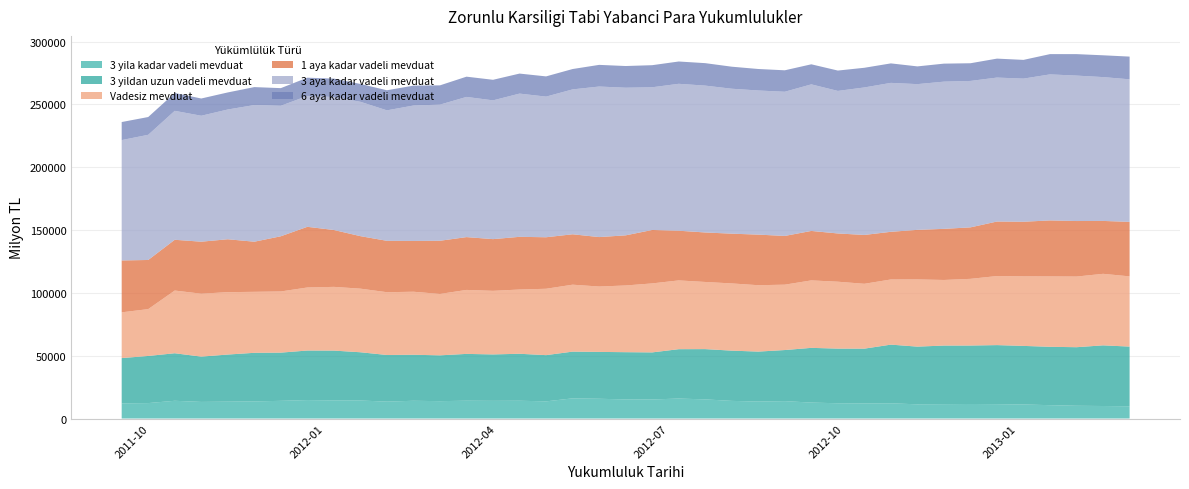

Reading left to right, what are all the values shown in this chart?

3 yila kadar vadeli mevduat: 2011-09-16=12049.3	2011-09-30=12282.7	2011-10-14=14123.7	2011-10-28=13211.8	2011-11-11=13427.1	2011-11-25=13613.3	2011-12-09=14083.2	2011-12-23=14685.9	2012-01-06=14431.6	2012-01-20=14339.6	2012-02-03=13451.2	2012-02-17=14128.6	2012-03-02=13815.0	2012-03-16=14190.4	2012-03-30=14069.6	2012-04-13=14163.0	2012-04-27=13657.3	2012-05-11=16047.5	2012-05-25=15725.8	2012-06-08=15200.0	2012-06-22=15151.9	2012-07-06=15904.8	2012-07-20=15226.7	2012-08-03=14043.1	2012-08-17=13495.7	2012-08-31=13838.7	2012-09-14=12690.5	2012-09-28=12149.0	2012-10-12=12026.9	2012-10-26=12103.9	2012-11-09=11306.7	2012-11-23=11449.6	2012-12-07=11568.6	2012-12-21=11439.3	2013-01-04=11181.9	2013-01-18=10622.0	2013-02-01=10150.5	2013-02-15=9960.8	2013-03-01=9733.3
3 yildan uzun vadeli mevduat: 2011-09-16=36040.2	2011-09-30=37508.3	2011-10-14=37817.4	2011-10-28=36053.5	2011-11-11=37484.9	2011-11-25=38676.4	2011-12-09=38346.6	2011-12-23=39420.5	2012-01-06=39614.8	2012-01-20=38391.6	2012-02-03=37106.2	2012-02-17=36619.0	2012-03-02=36462.5	2012-03-16=37238.2	2012-03-30=36940.1	2012-04-13=37364.6	2012-04-27=36783.7	2012-05-11=37187.4	2012-05-25=37287.6	2012-06-08=37586.4	2012-06-22=37464.0	2012-07-06=39270.4	2012-07-20=40002.4	2012-08-03=39974.5	2012-08-17=39758.5	2012-08-31=40654.0	2012-09-14=43544.0	2012-09-28=43477.5	2012-10-12=43575.5	2012-10-26=46698.6	2012-11-09=45908.1	2012-11-23=46608.8	2012-12-07=46515.3	2012-12-21=46983.3	2013-01-04=46608.0	2013-01-18=46448.1	2013-02-01=46604.0	2013-02-15=48268.0	2013-03-01=47512.9
Vadesiz mevduat: 2011-09-16=36409.8	2011-09-30=37269.1	2011-10-14=49902.0	2011-10-28=50073.4	2011-11-11=49649.4	2011-11-25=48529.3	2011-12-09=48681.7	2011-12-23=50167.6	2012-01-06=50726.2	2012-01-20=50616.7	2012-02-03=49964.8	2012-02-17=50145.6	2012-03-02=48871.2	2012-03-16=50913.2	2012-03-30=50601.9	2012-04-13=51123.6	2012-04-27=52820.6	2012-05-11=53270.8	2012-05-25=52031.7	2012-06-08=53084.3	2012-06-22=54902.3	2012-07-06=54730.3	2012-07-20=53440.4	2012-08-03=53491.7	2012-08-17=52832.1	2012-08-31=52022.0	2012-09-14=53687.6	2012-09-28=53252.5	2012-10-12=51611.1	2012-10-26=51856.0	2012-11-09=53484.1	2012-11-23=52195.2	2012-12-07=53069.5	2012-12-21=54953.5	2013-01-04=55347.5	2013-01-18=56002.9	2013-02-01=56222.6	2013-02-15=56922.9	2013-03-01=55877.1
1 aya kadar vadeli mevduat: 2011-09-16=41294.3	2011-09-30=39105.0	2011-10-14=40396.5	2011-10-28=41376.1	2011-11-11=42093.0	2011-11-25=39887.5	2011-12-09=43924.6	2011-12-23=48282.8	2012-01-06=45254.5	2012-01-20=41782.1	2012-02-03=40890.3	2012-02-17=40414.3	2012-03-02=42315.1	2012-03-16=42022.1	2012-03-30=41144.6	2012-04-13=41938.3	2012-04-27=40989.0	2012-05-11=40113.7	2012-05-25=39342.9	2012-06-08=39894.6	2012-06-22=42525.5	2012-07-06=39543.1	2012-07-20=39384.9	2012-08-03=39595.3	2012-08-17=40259.8	2012-08-31=38788.8	2012-09-14=39355.2	2012-09-28=38389.1	2012-10-12=38873.5	2012-10-26=37931.5	2012-11-09=39435.2	2012-11-23=40682.8	2012-12-07=40963.0	2012-12-21=43386.5	2013-01-04=43463.1	2013-01-18=44563.6	2013-02-01=44185.6	2013-02-15=42088.7	2013-03-01=43372.4
3 aya kadar vadeli mevduat: 2011-09-16=95783.5	2011-09-30=99615.2	2011-10-14=102615.6	2011-10-28=100227.1	2011-11-11=103261.1	2011-11-25=108750.5	2011-12-09=103856.2	2011-12-23=104161.5	2012-01-06=105807.2	2012-01-20=106917.0	2012-02-03=103827.2	2012-02-17=107763.9	2012-03-02=108322.8	2012-03-16=111563.8	2012-03-30=110431.4	2012-04-13=113977.7	2012-04-27=111920.9	2012-05-11=115291.4	2012-05-25=119801.2	2012-06-08=117481.4	2012-06-22=113557.4	2012-07-06=116917.0	2012-07-20=116874.4	2012-08-03=115339.2	2012-08-17=114701.4	2012-08-31=114732.3	2012-09-14=116646.6	2012-09-28=113434.8	2012-10-12=117374.8	2012-10-26=118519.5	2012-11-09=115970.4	2012-11-23=117145.4	2012-12-07=116529.2	2012-12-21=114558.0	2013-01-04=113898.8	2013-01-18=116218.1	2013-02-01=115734.8	2013-02-15=114466.3	2013-03-01=113438.0
6 aya kadar vadeli mevduat: 2011-09-16=14356.4	2011-09-30=14151.4	2011-10-14=14203.8	2011-10-28=13725.4	2011-11-11=13580.7	2011-11-25=14288.1	2011-12-09=14026.1	2011-12-23=14511.1	2012-01-06=14678.7	2012-01-20=14192.4	2012-02-03=15992.9	2012-02-17=15833.9	2012-03-02=15344.6	2012-03-16=16110.8	2012-03-30=16364.9	2012-04-13=15931.8	2012-04-27=16089.1	2012-05-11=16206.3	2012-05-25=17240.9	2012-06-08=17268.8	2012-06-22=17575.1	2012-07-06=17747.7	2012-07-20=17871.4	2012-08-03=17533.1	2012-08-17=17098.3	2012-08-31=17072.3	2012-09-14=15960.5	2012-09-28=16204.6	2012-10-12=15658.3	2012-10-26=15499.5	2012-11-09=14116.7	2012-11-23=14329.6	2012-12-07=14075.8	2012-12-21=15086.5	2013-01-04=14899.9	2013-01-18=16138.5	2013-02-01=17084.8	2013-02-15=17345.7	2013-03-01=18076.3